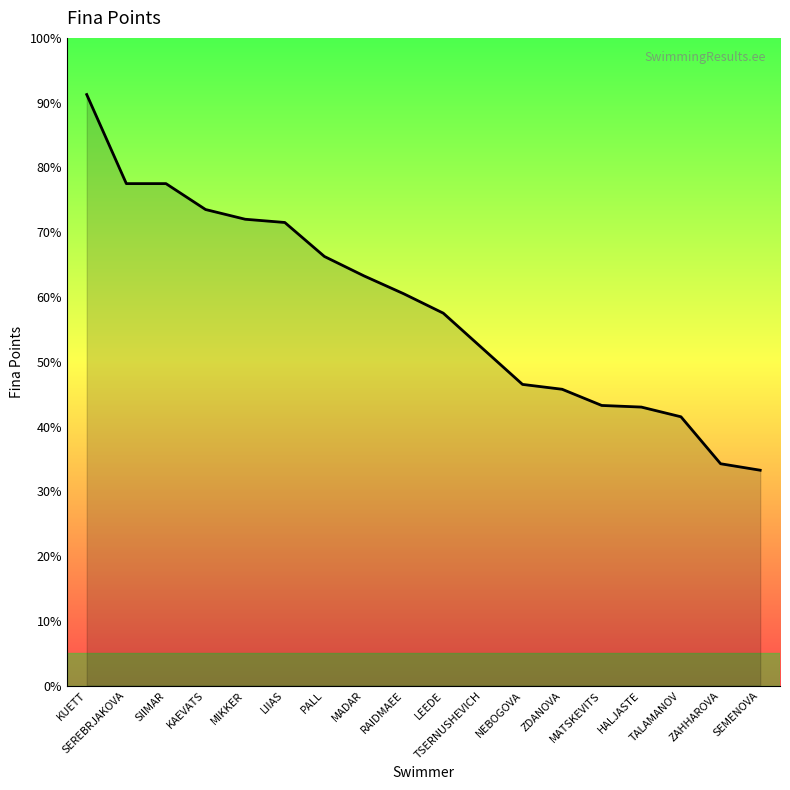

True or false: the data has more than 2 interior local peaks.

False